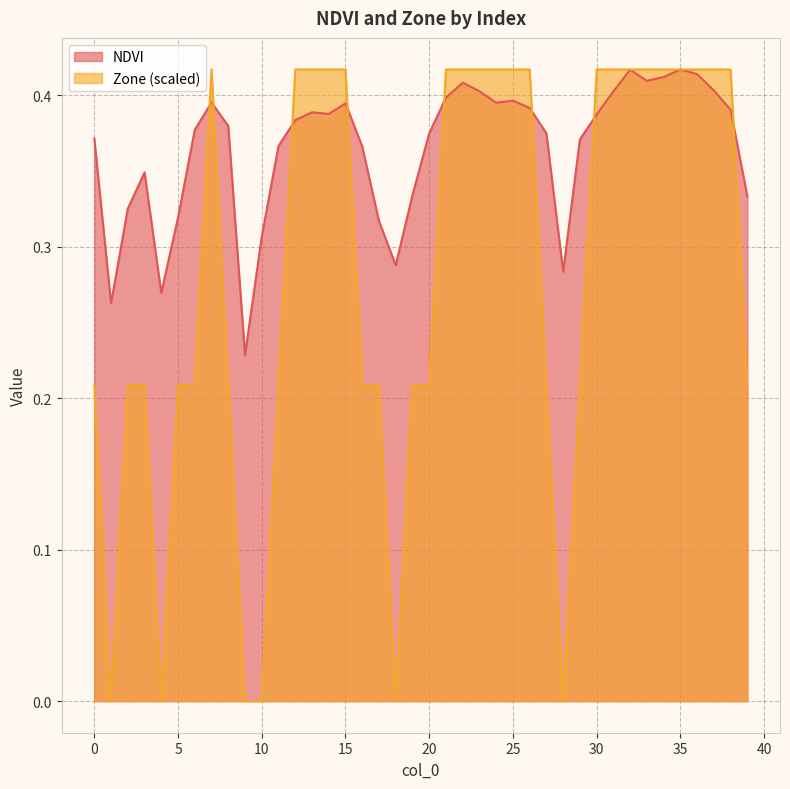

The value of Zone at 13 is 0.7. True or false?

False